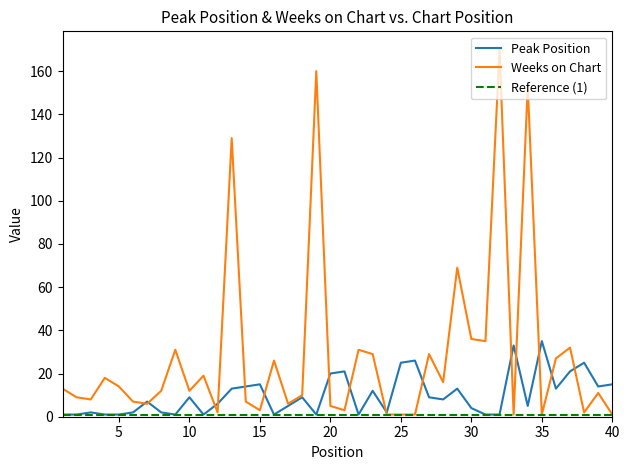

What is the maximum value shown in the chart?

170